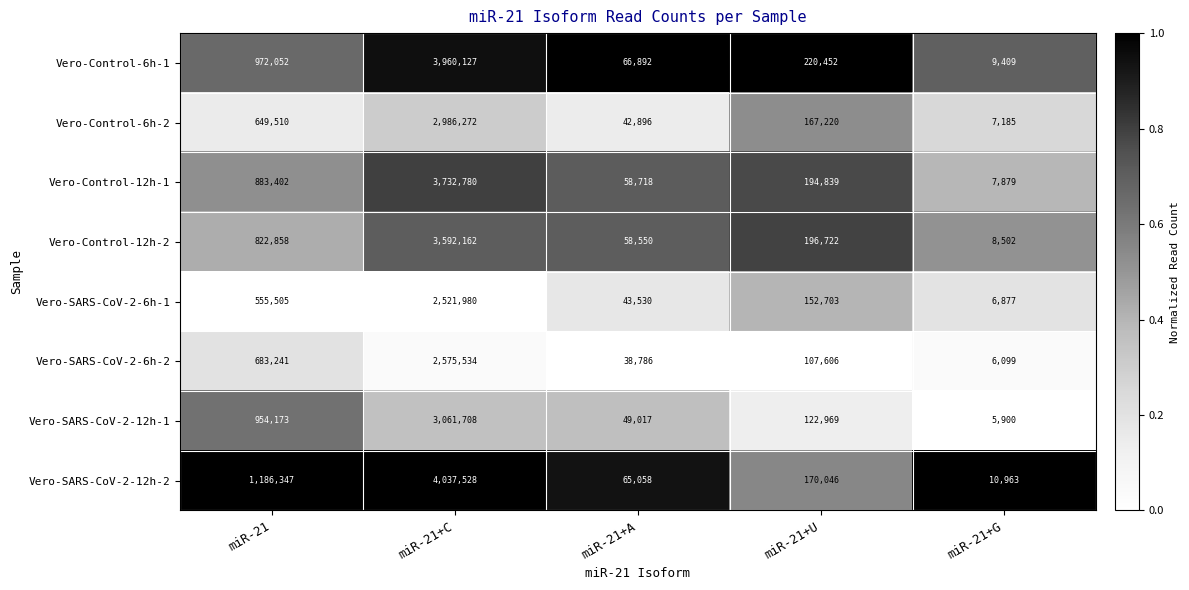

What is the spread (max minus min) of values at miR-21+C?

1515548